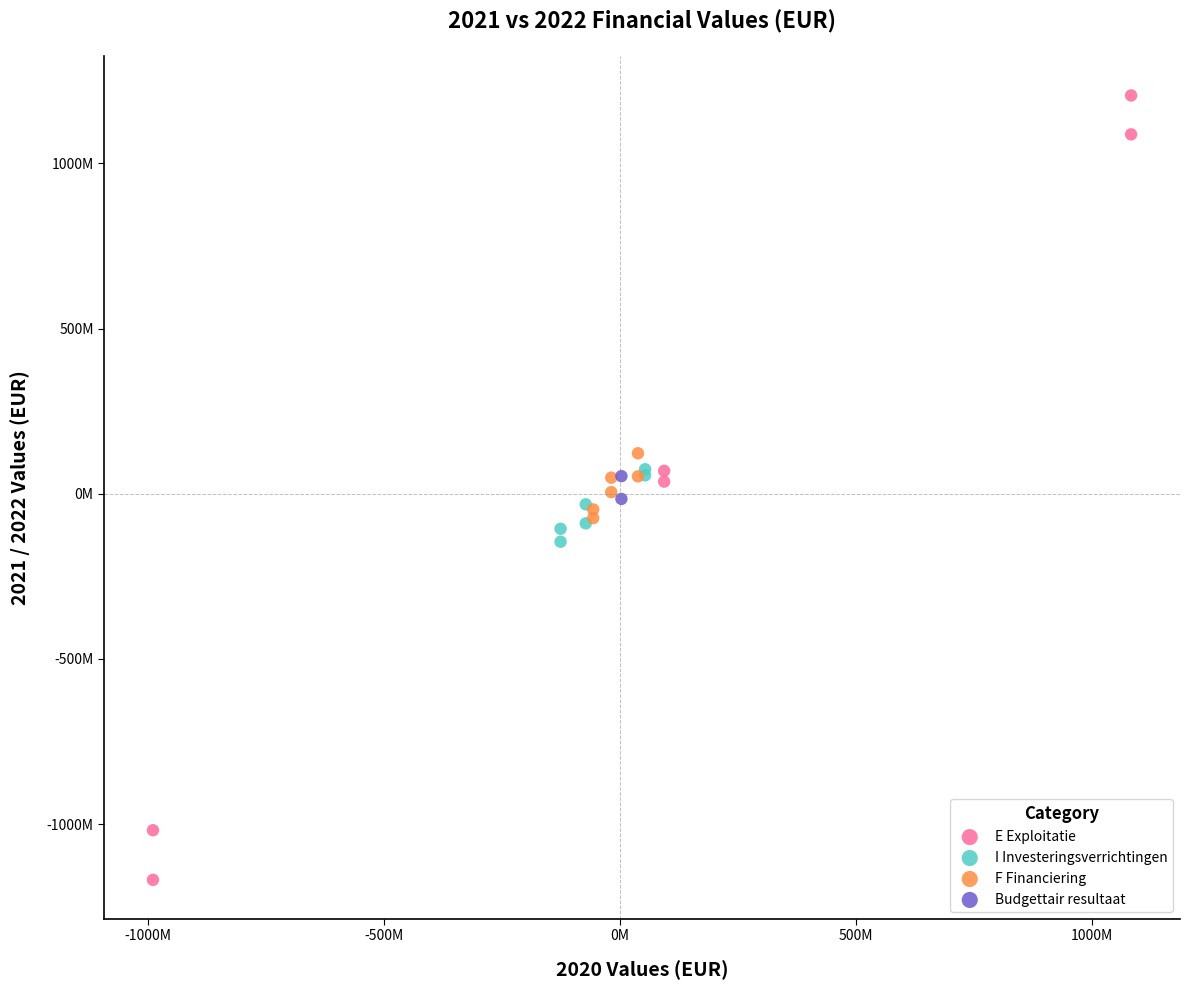

Which series has the widest spread of Y values?

E Exploitatie